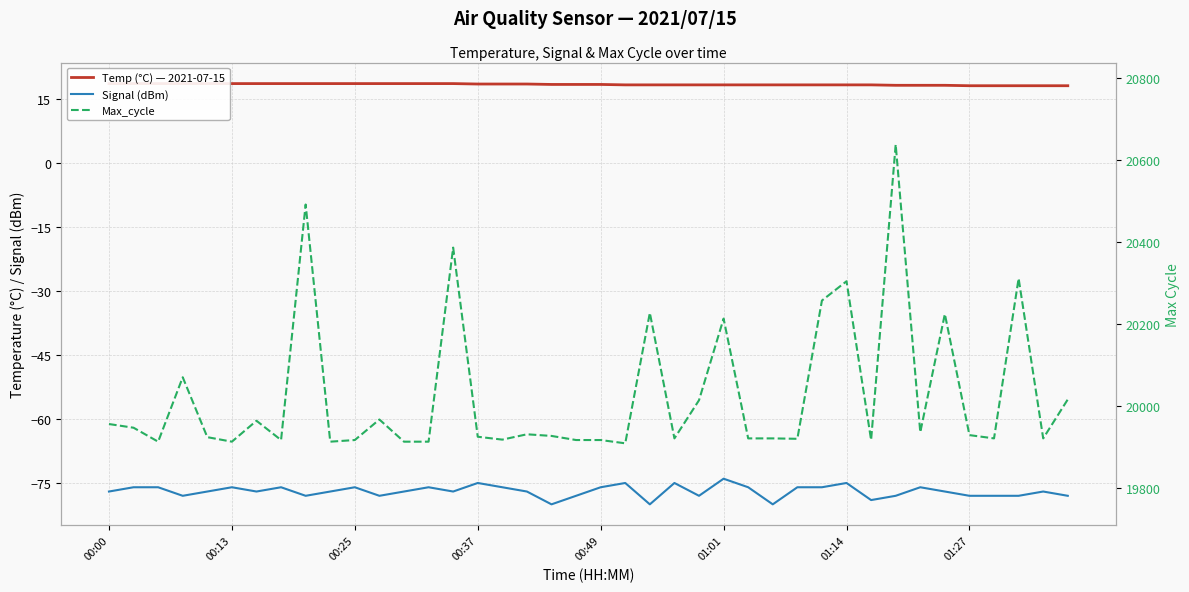

Is it true that Max_cycle equals 10908.0 at 33?

False